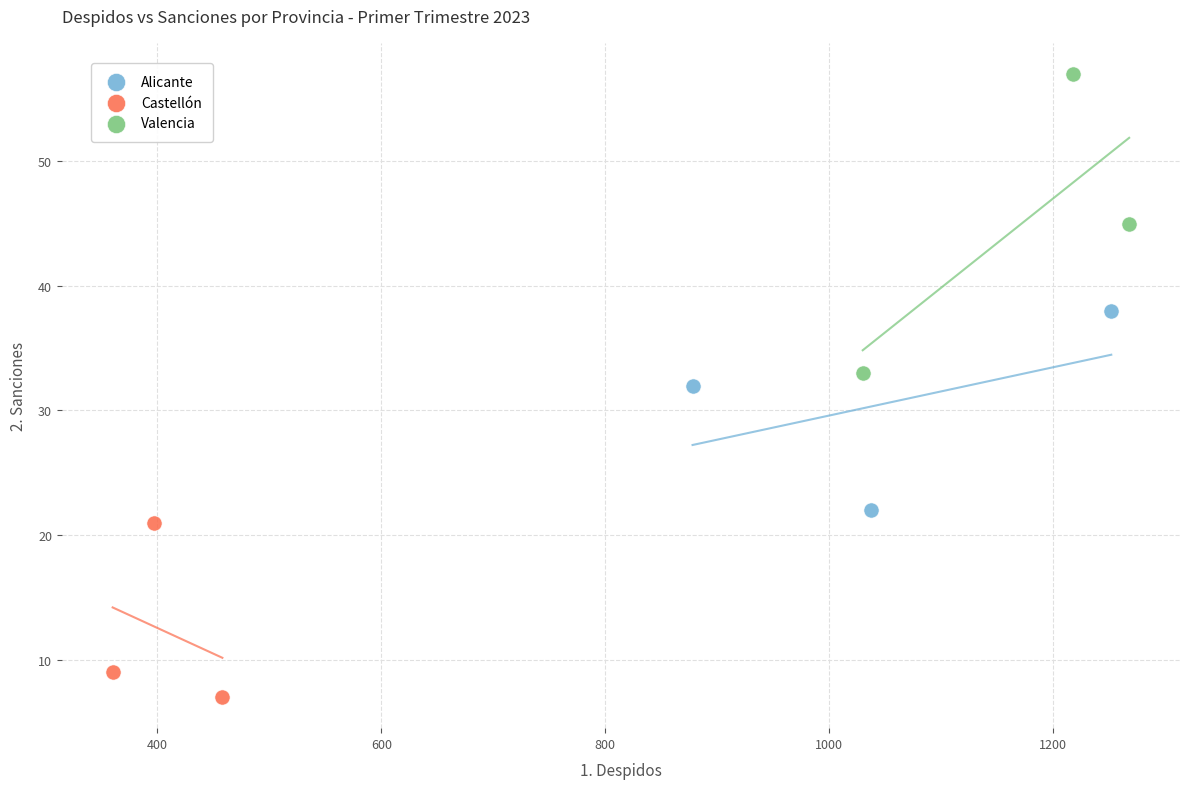

Which series reaches the maximum Y coordinate?

Valencia